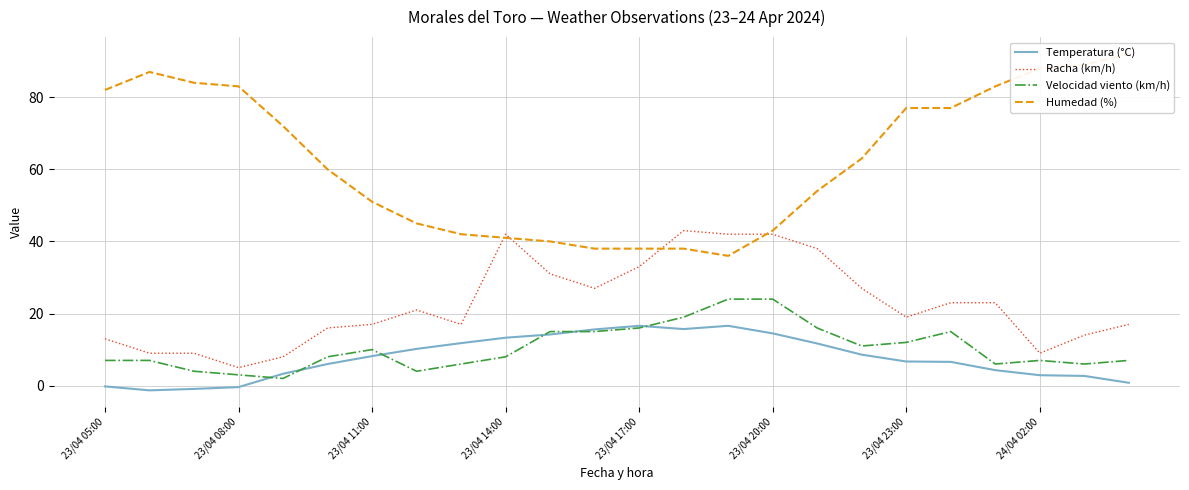

True or false: Temperatura (°C) and Racha (km/h) cross at least once.

False